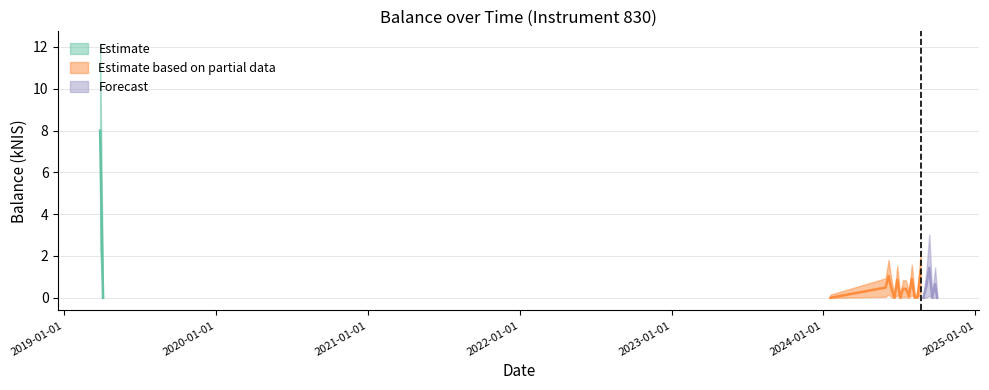

Which label corresponds to the largest value in the chart?

2019-03-28